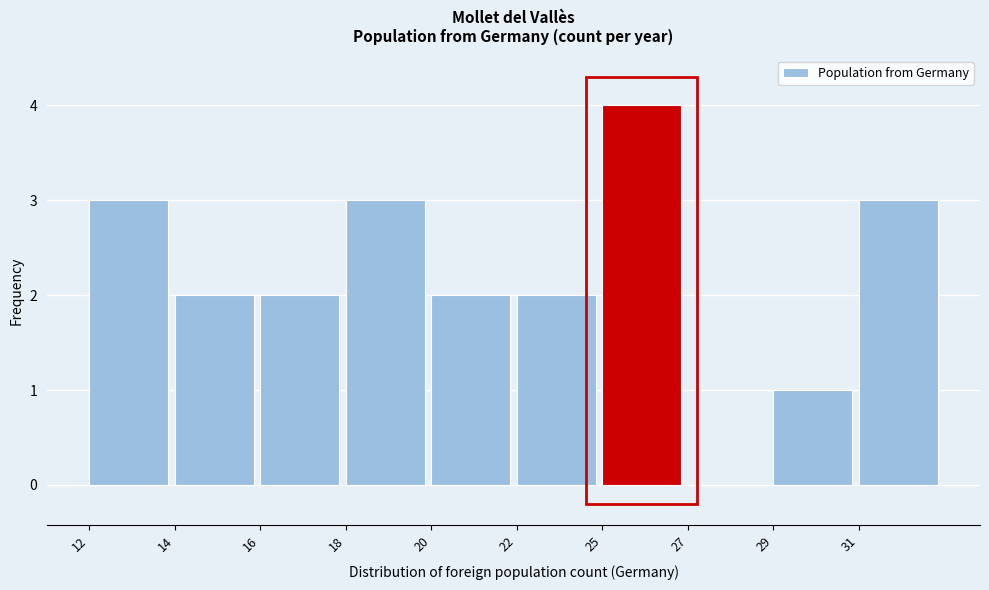

Reading left to right, what are all the values shown in this chart?

12=3	14=2	16=2	18=3	20=2	22=2	25=4	27=0	29=1	31=3